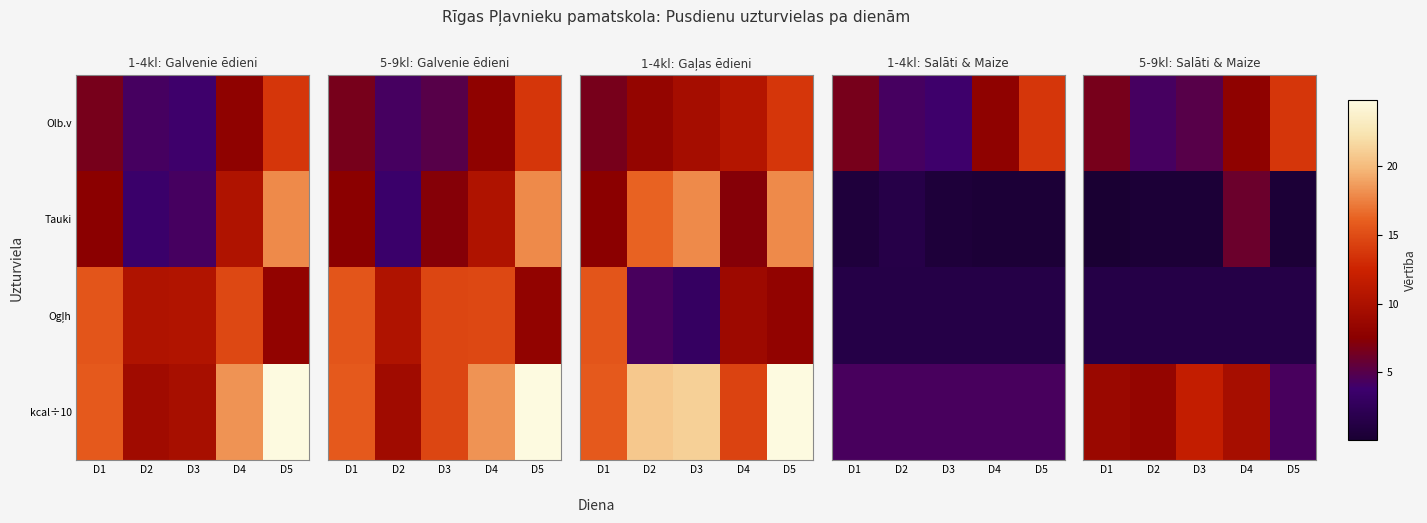

Which series changed the most between D2 and D5?

Olb.v